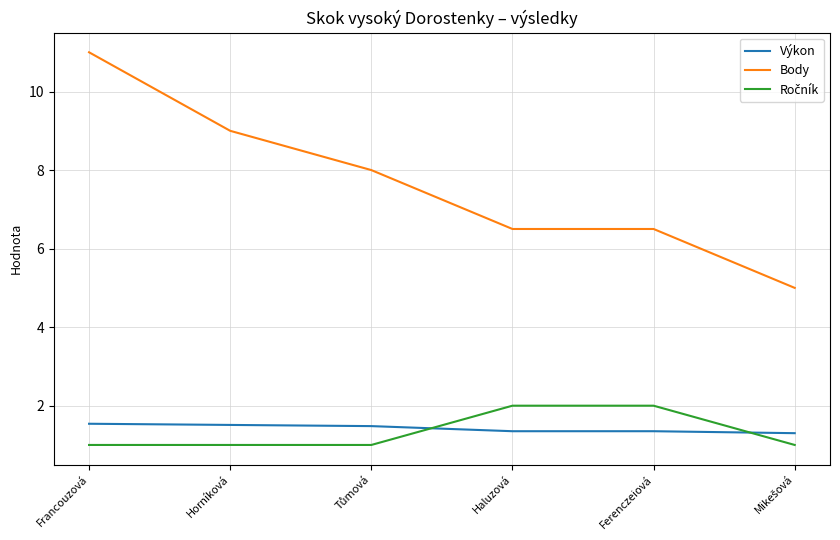

How many lines are shown in the chart?

3